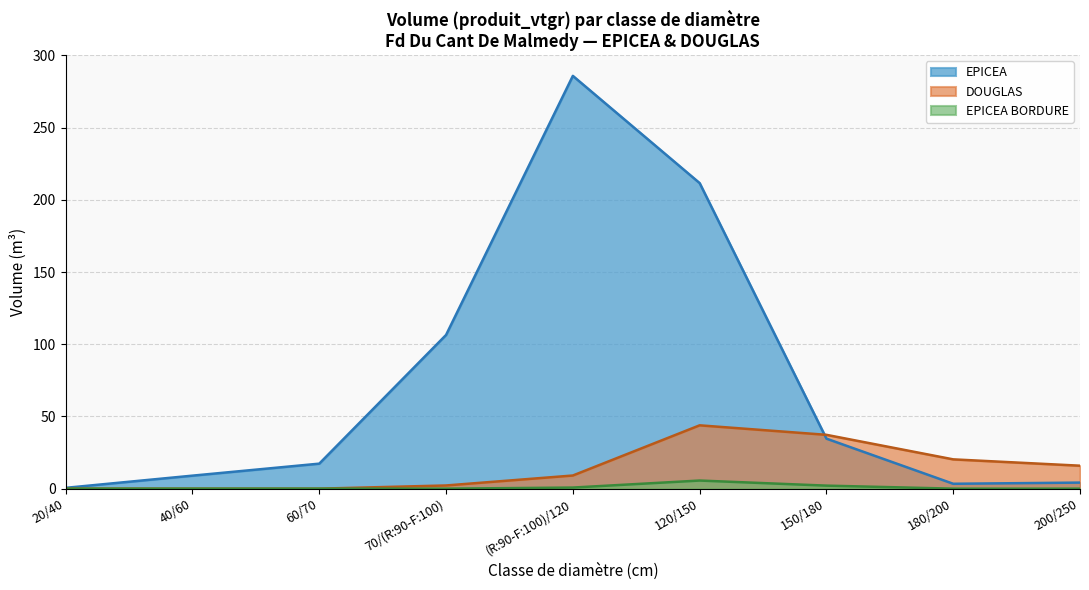

Rank the series by their maximum value, from lowest to highest.

EPICEA BORDURE, DOUGLAS, EPICEA